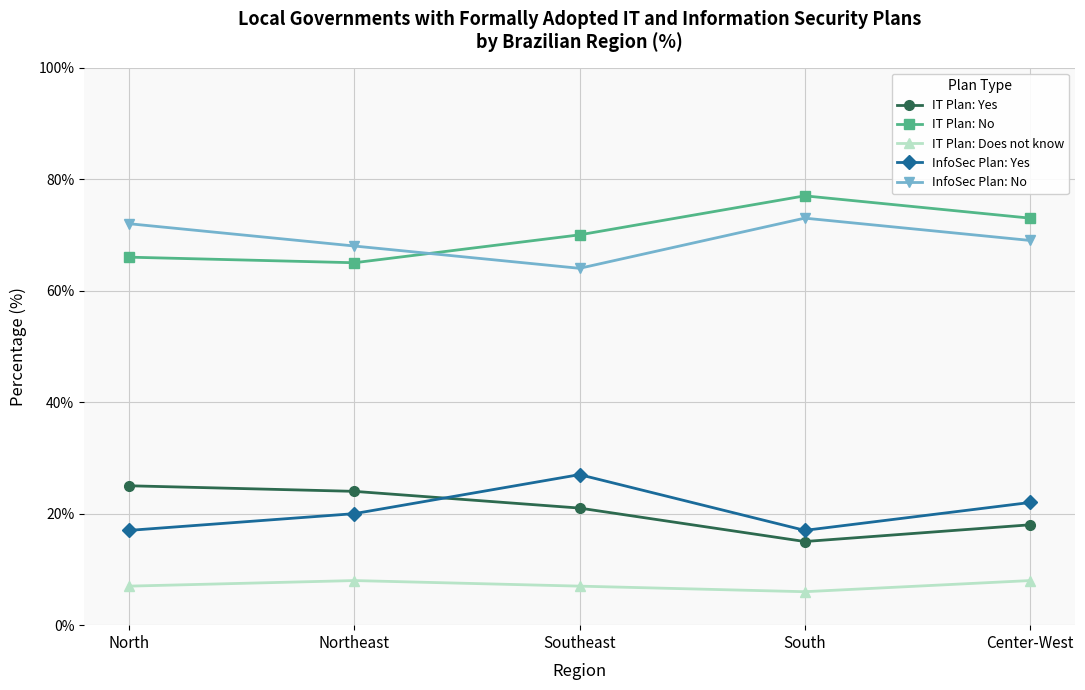

Where is the first local minimum for IT Plan: No?

Northeast